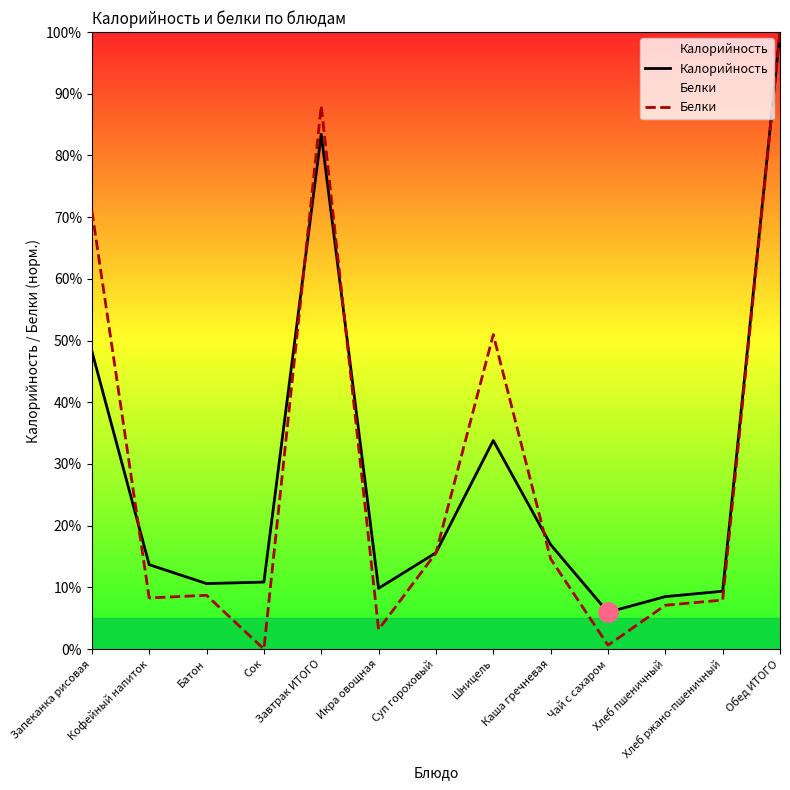

What is the label of the 3rd point from the right?

Хлеб пшеничный